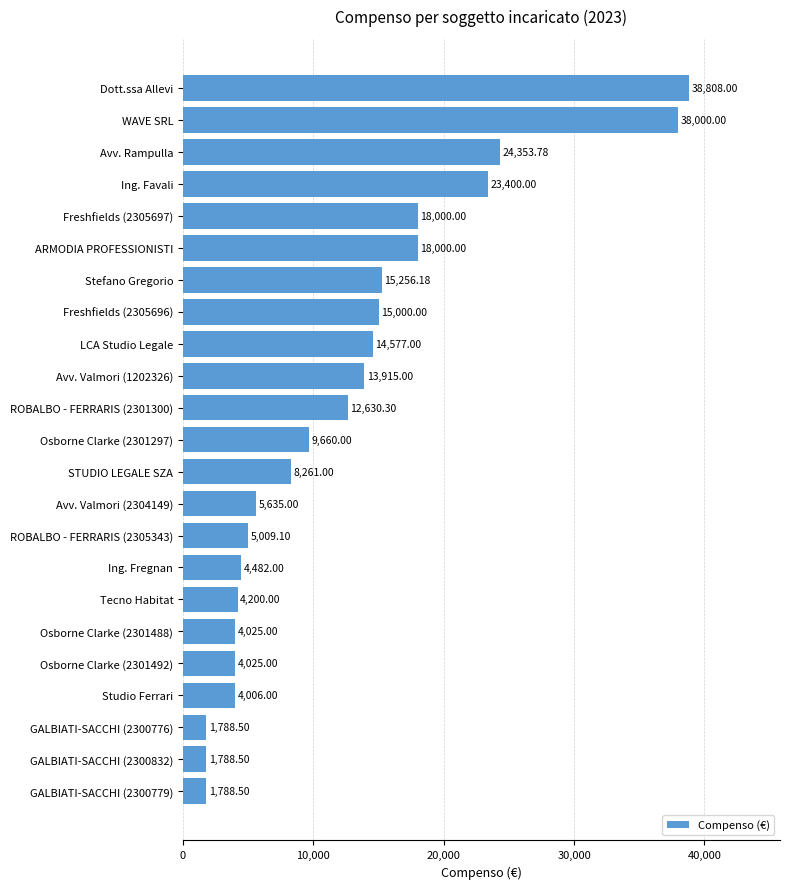

What is the sum of all values?

286608.9